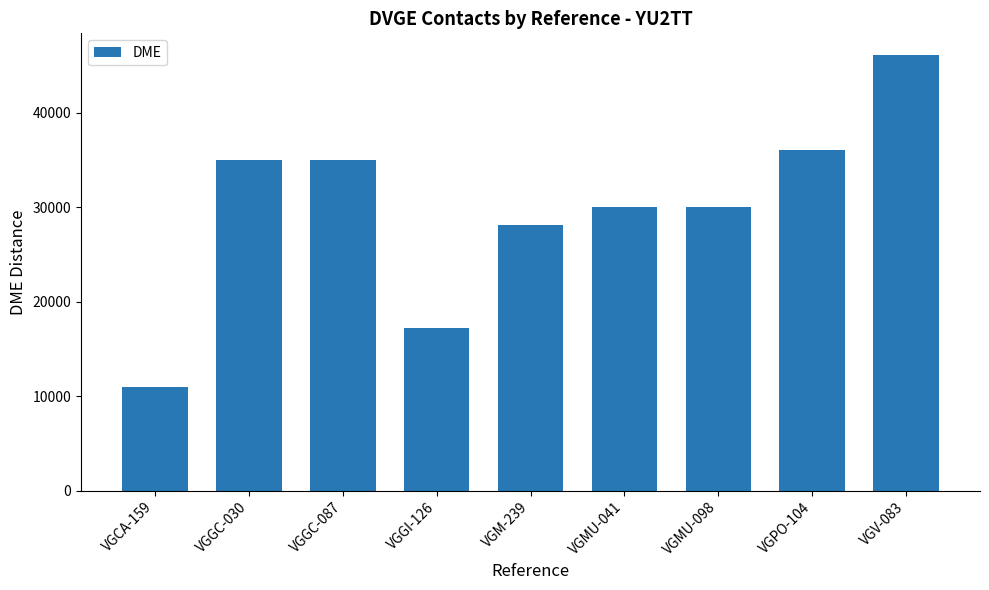

What is the label of the 3rd bar from the left?

VGGC-087